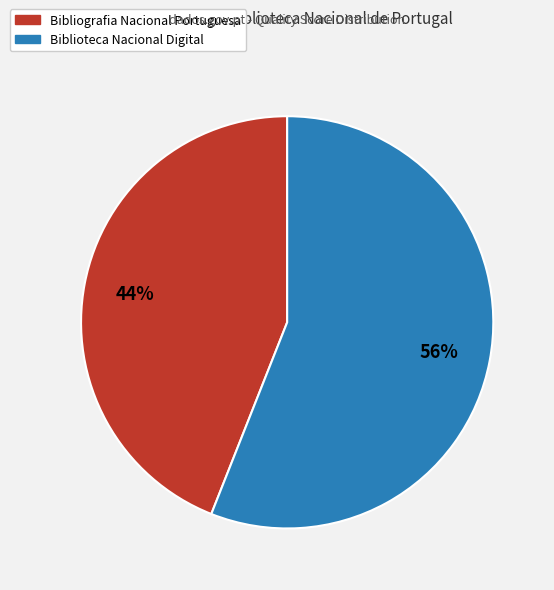

Rank the categories by value from highest to lowest.

Biblioteca Nacional Digital, Bibliografia Nacional Portuguesa